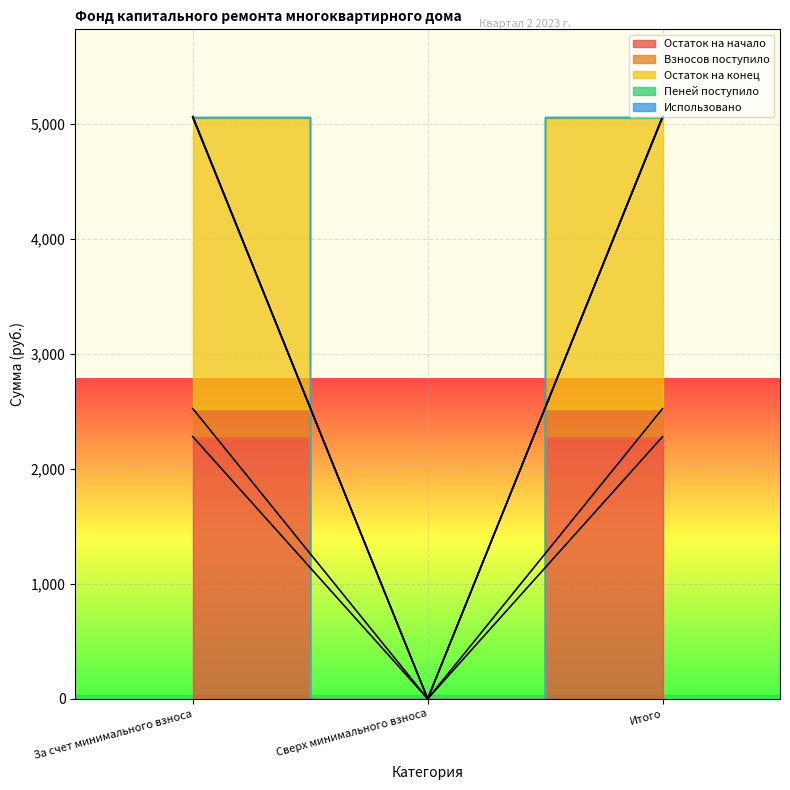

True or false: Остаток на конец has a value of -2170.4 at Сверх минимального взноса.

False